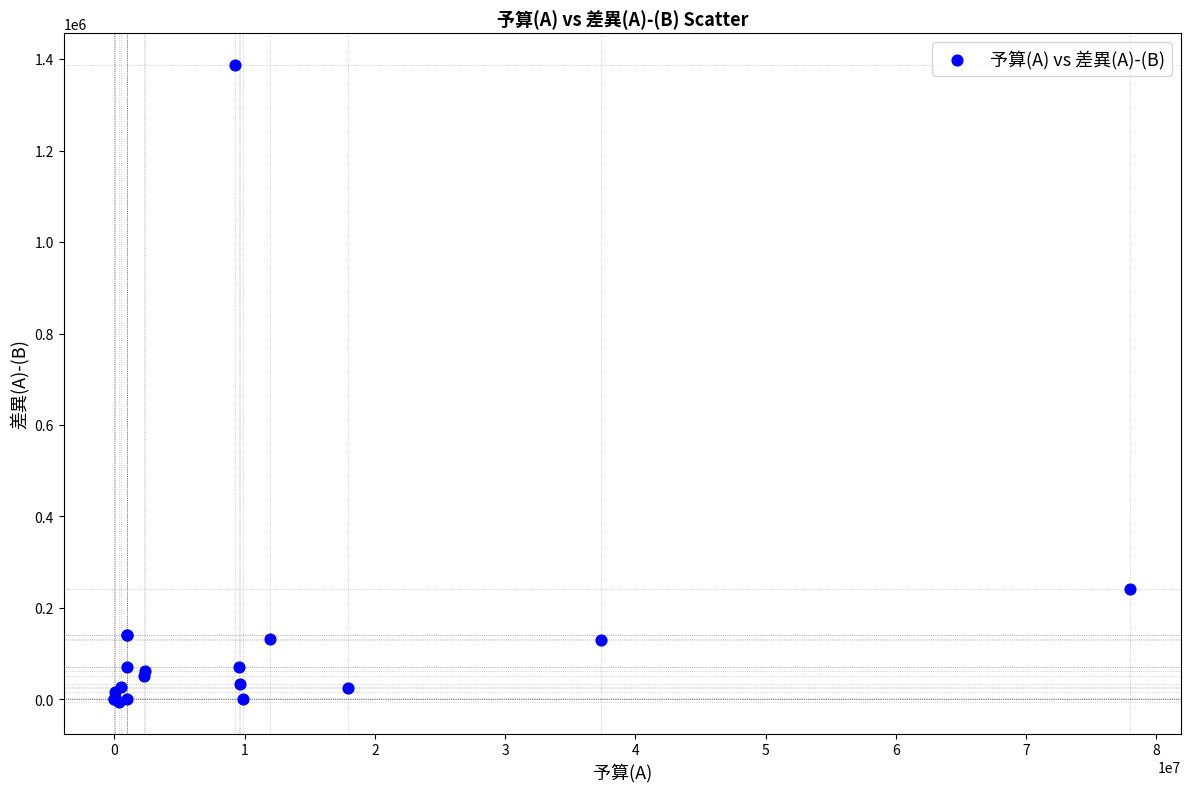

What Y value in the scatter plot is closest to 690542?

242359